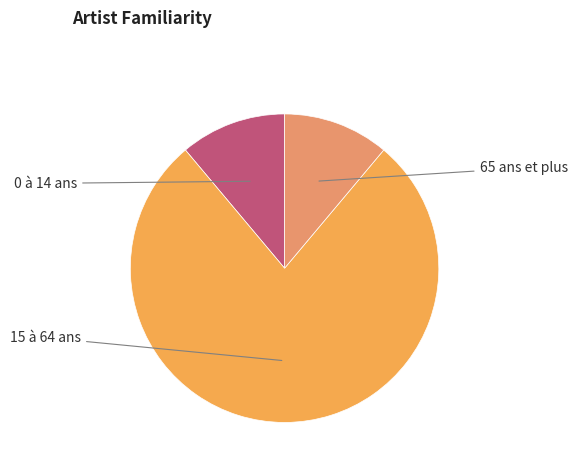

Which category has the smallest portion of the pie?

0 à 14 ans